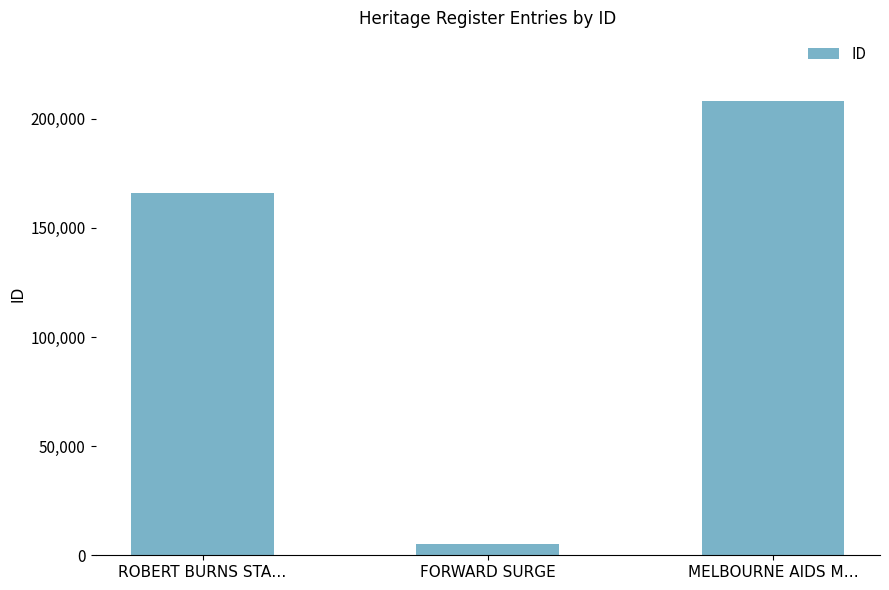

Reading left to right, what are all the values shown in this chart?

ROBERT BURNS STA…=165957	FORWARD SURGE=5097	MELBOURNE AIDS M…=208302